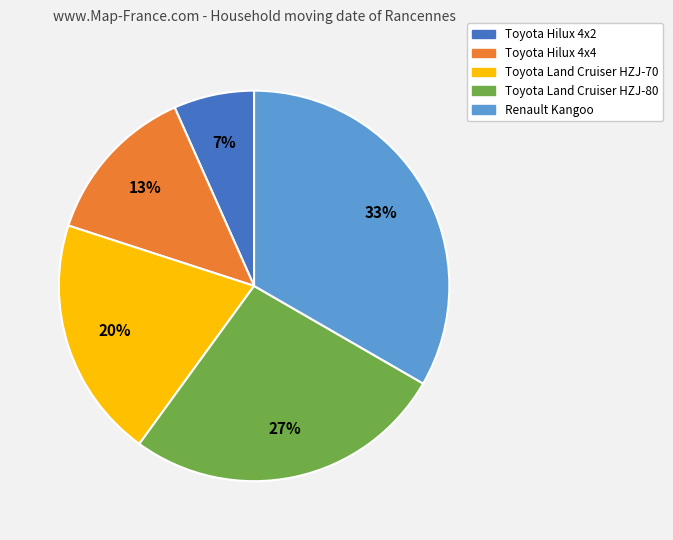

True or false: Toyota Land Cruiser HZJ-70 accounts for 20% of the total.

True